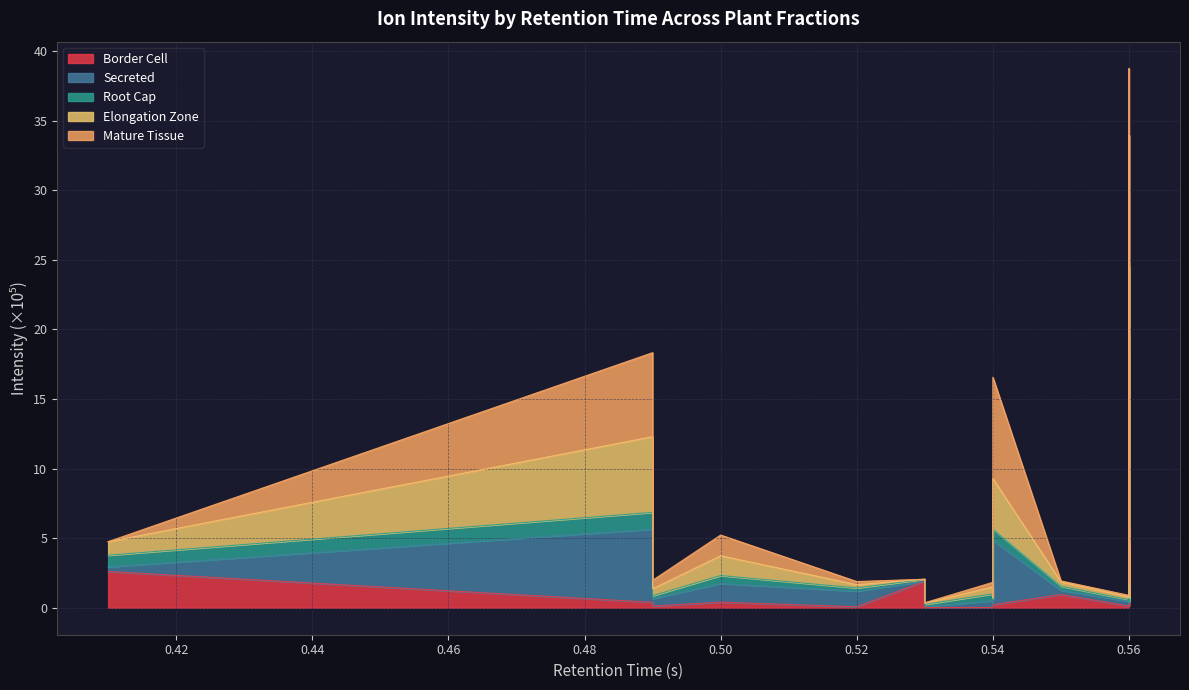

True or false: Secreted and Root Cap cross at least once.

False